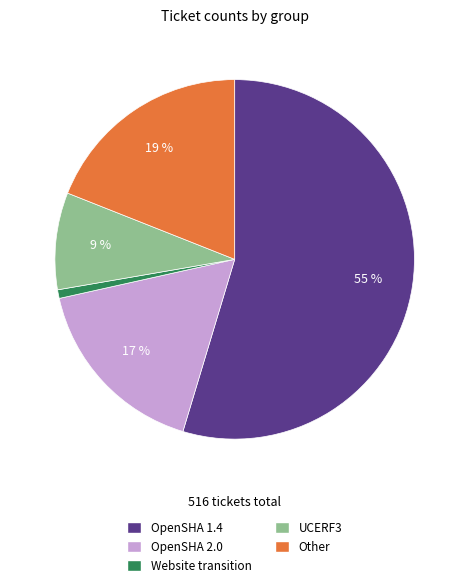

To the nearest percent, what percentage of the pie is Other?

19%